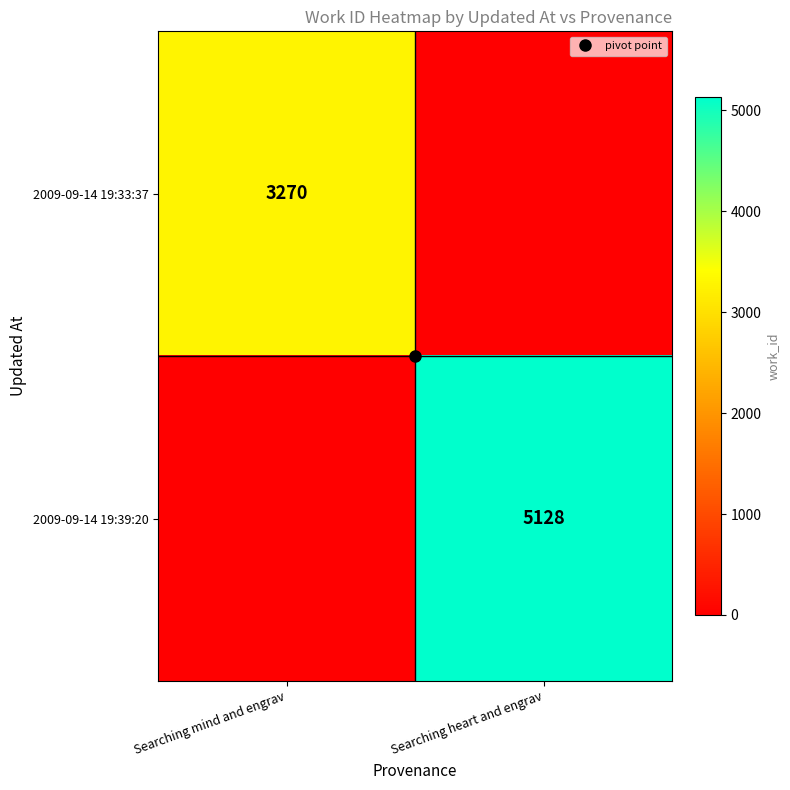

At Searching mind and engrav, list the series in order from smallest to largest.

2009-09-14 19:39:20, 2009-09-14 19:33:37